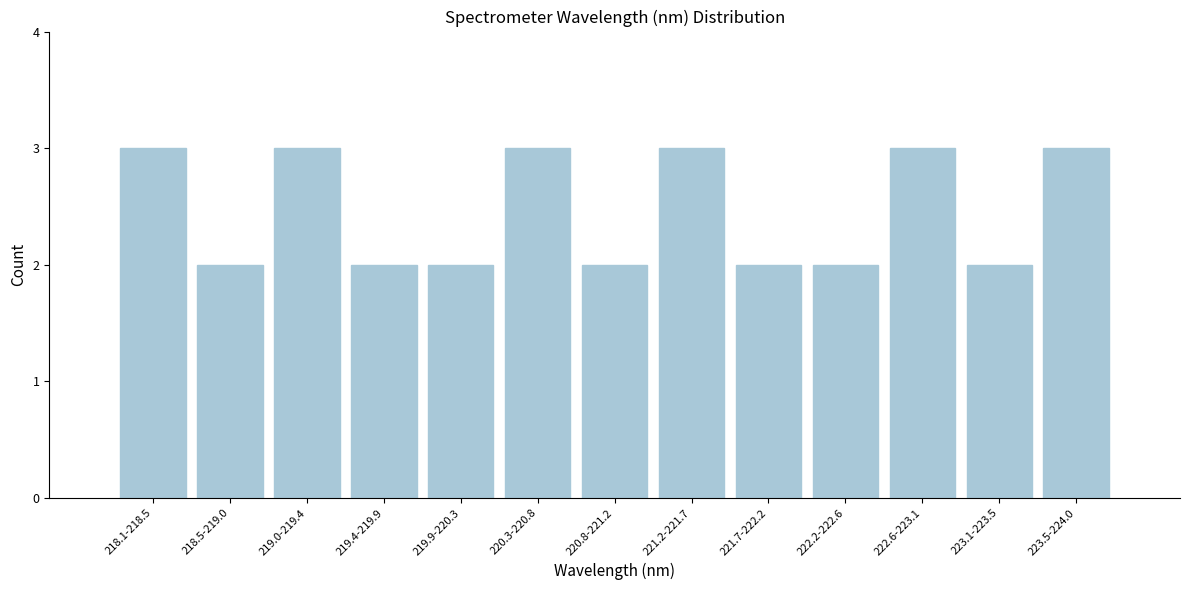

Reading left to right, what are all the values shown in this chart?

3	2	3	2	2	3	2	3	2	2	3	2	3